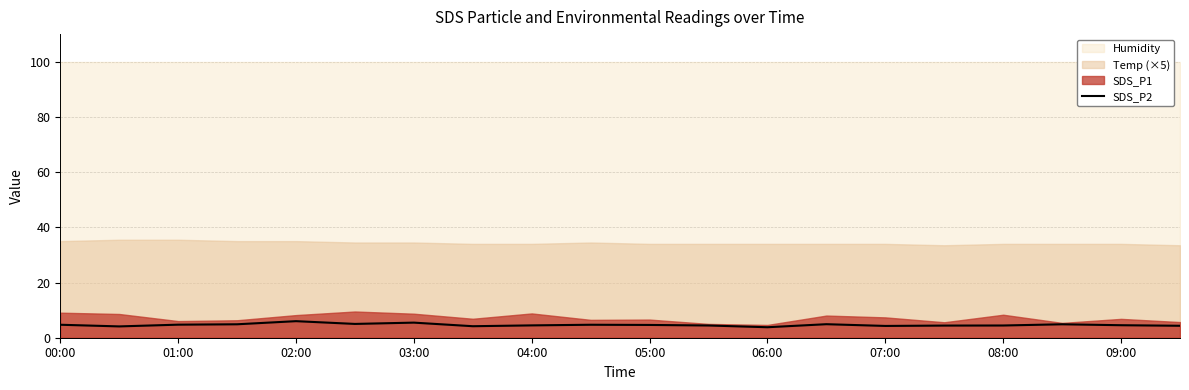

What is the minimum value for SDS_P2?

3.8